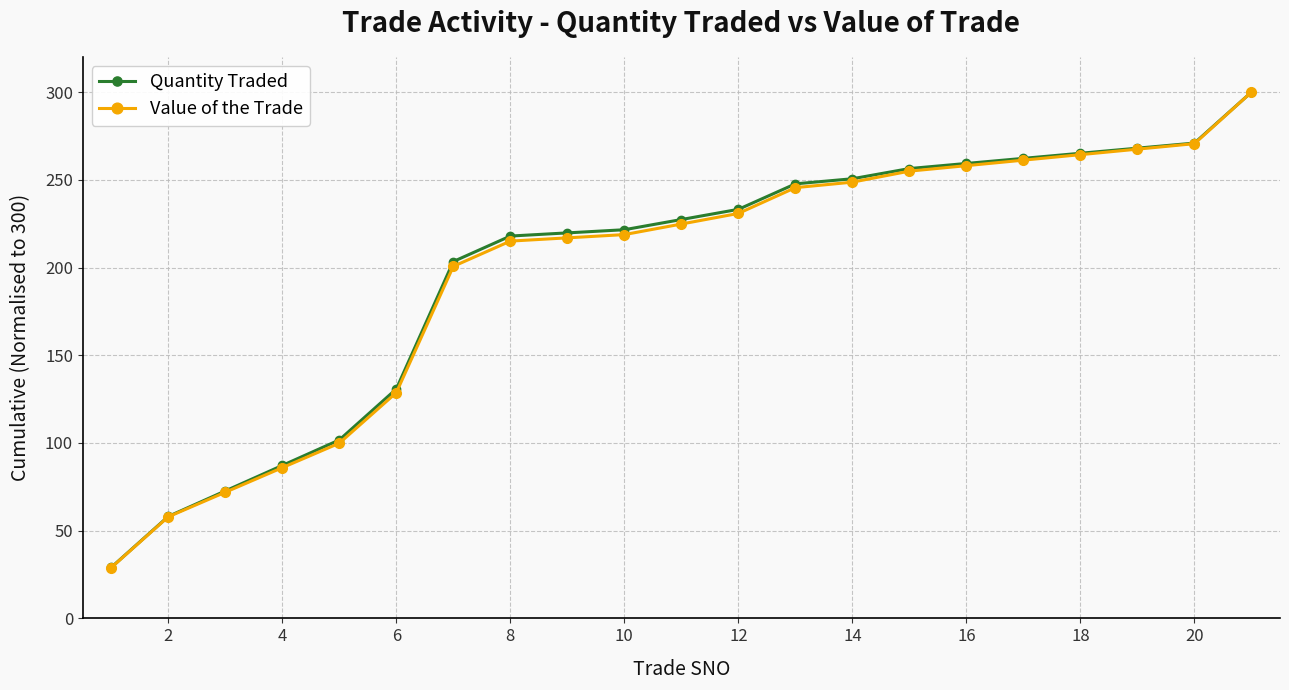

What is the value of the Value of the Trade point at the 11th from the left?

224.8